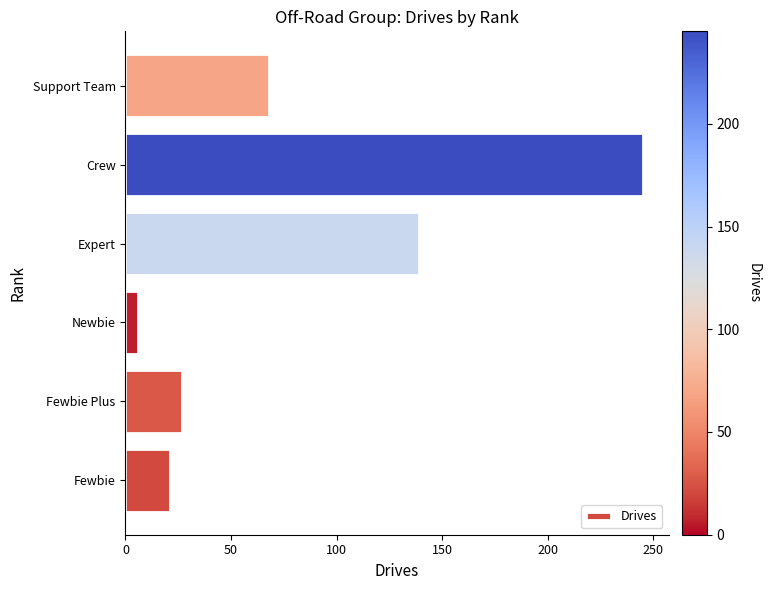

What is the ratio of the value at Support Team to the value at Crew?

0.3